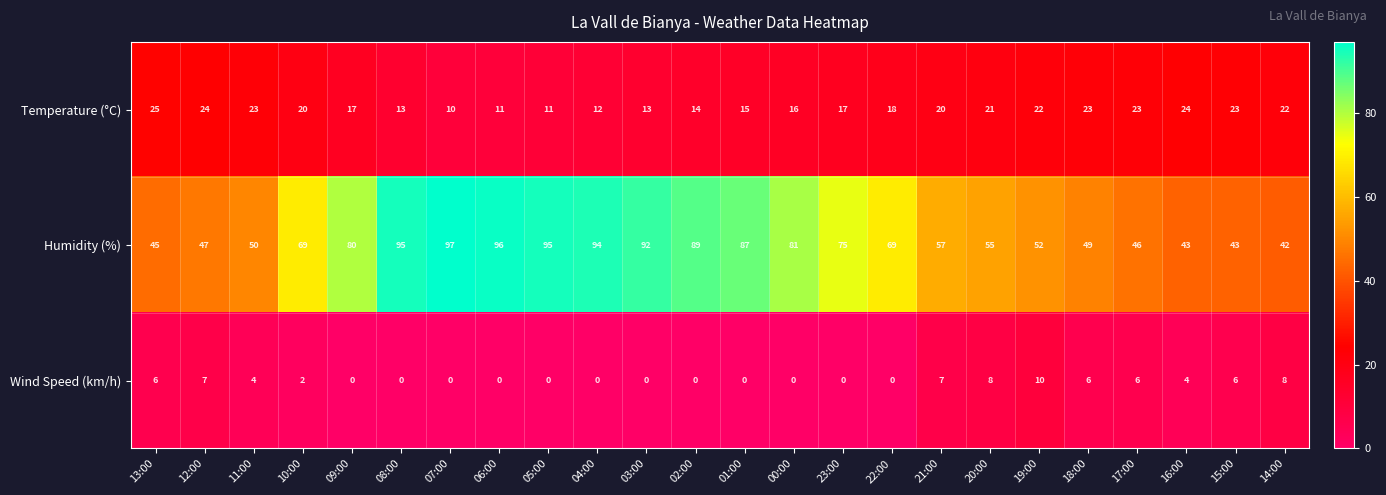

What is the sum of all Temperature (°C) values?

437